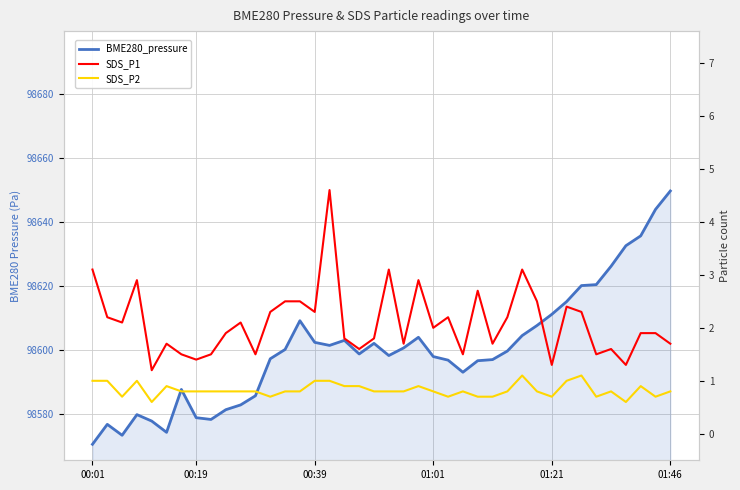

What are all the series names shown in the legend?

BME280_pressure, SDS_P1, SDS_P2